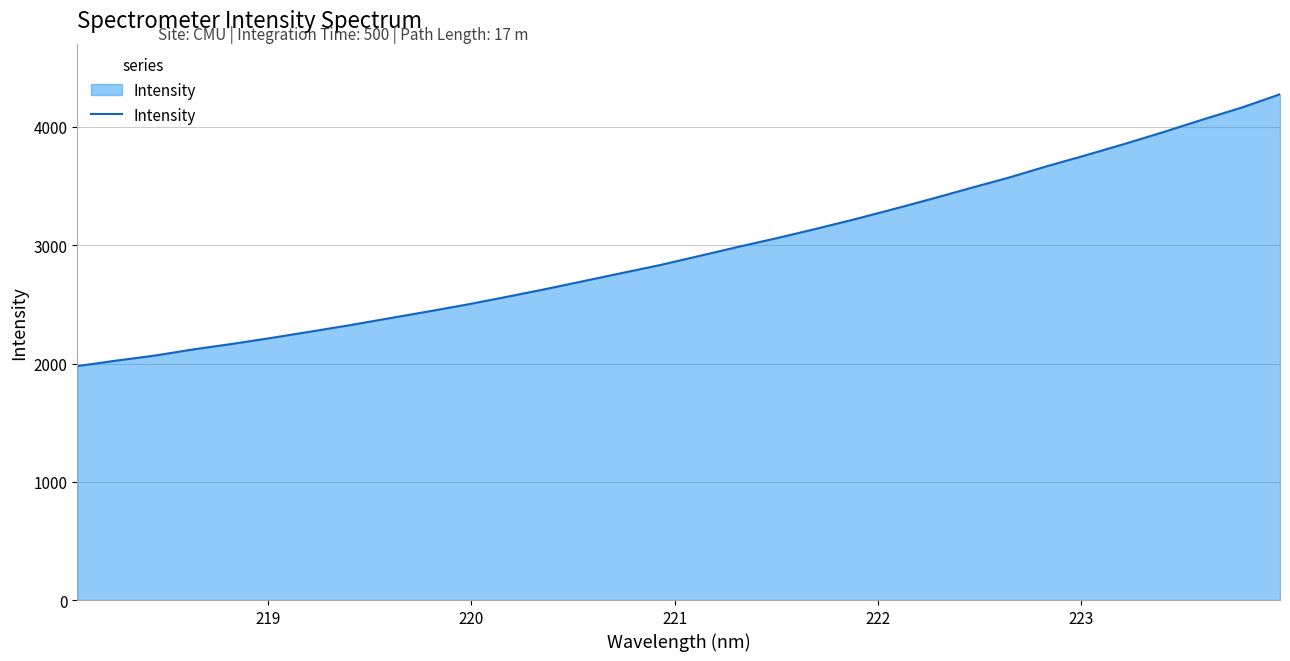

How many categories are shown in the chart?

32